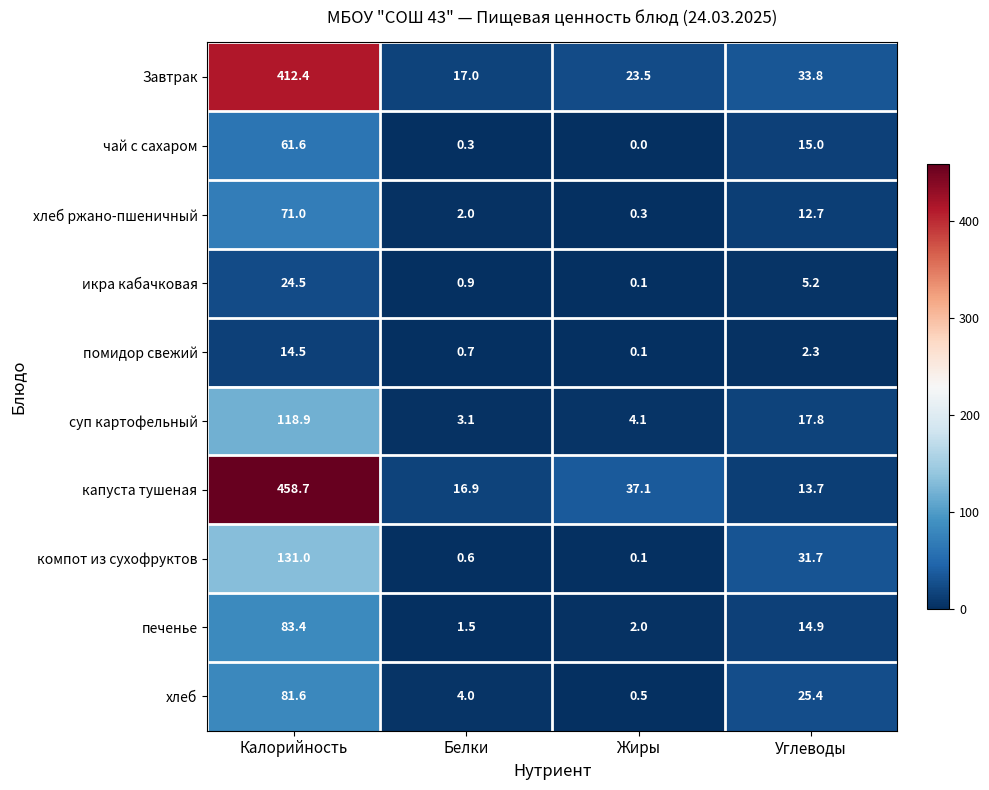

Which series changed the most between Белки and Углеводы?

компот из сухофруктов